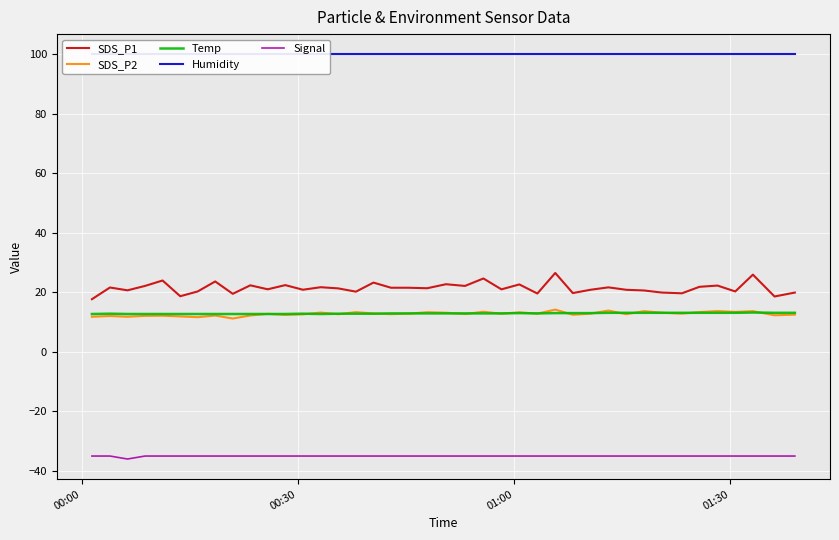

True or false: Signal and Humidity intersect in this chart.

False